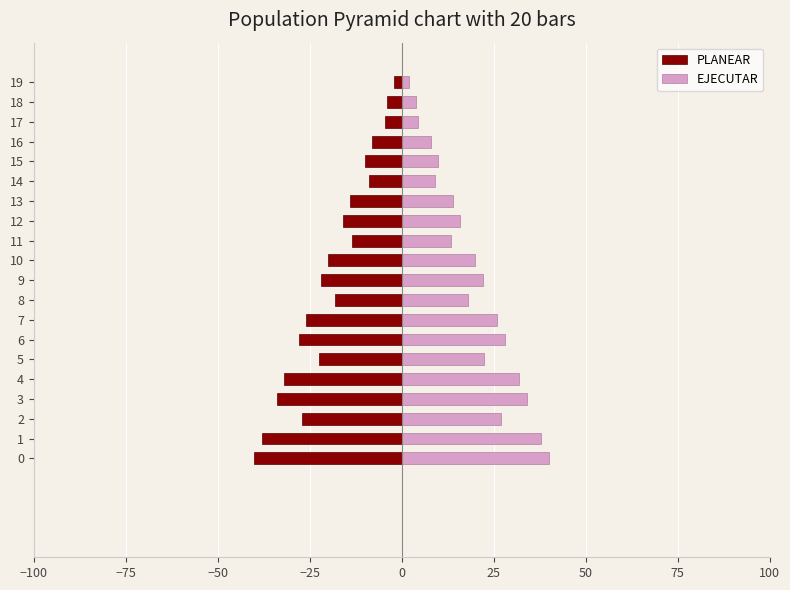

At which label does PLANEAR first exceed -18?

11